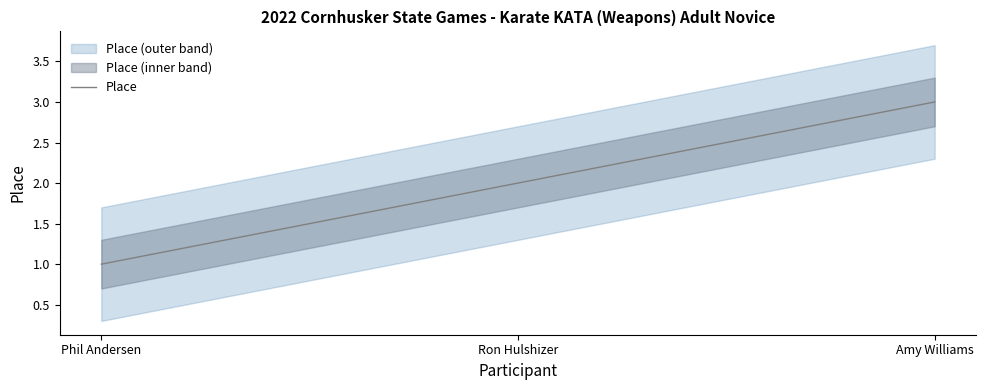

What is the smallest value displayed?

1